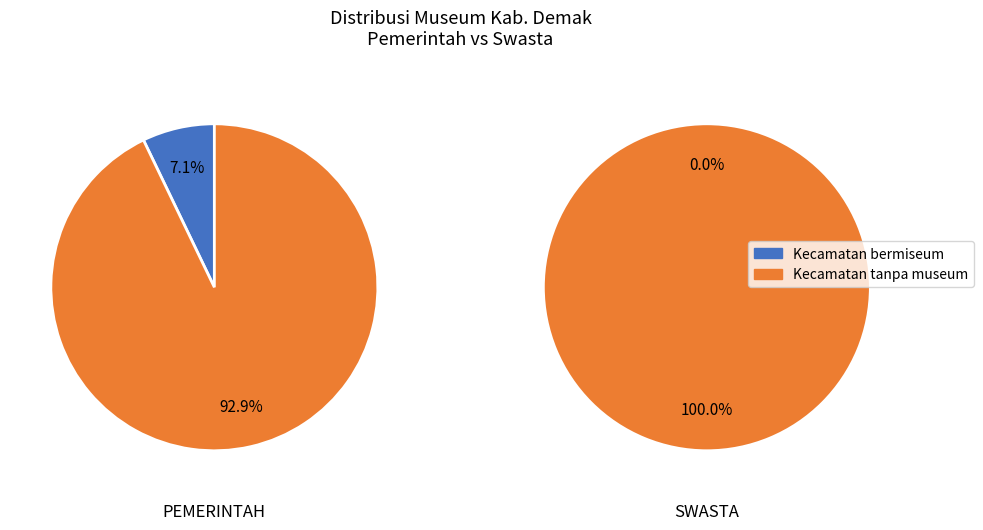

How many slices are in this pie chart?

2